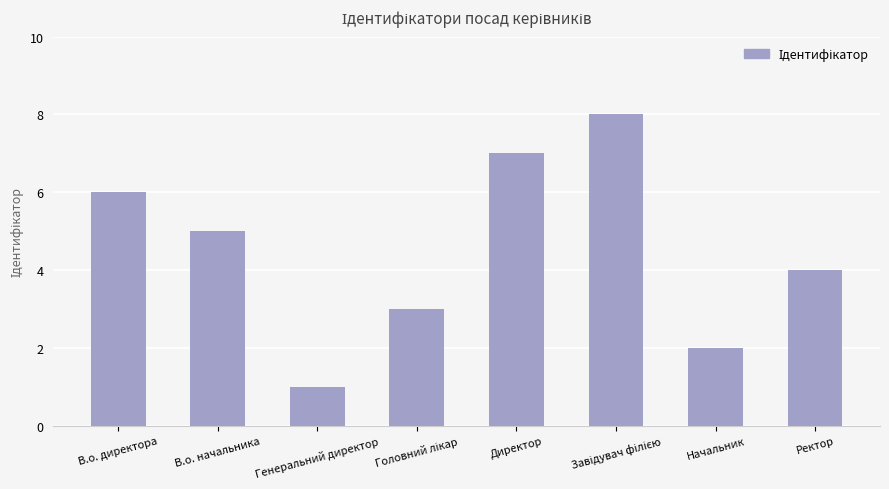

What is the label of the 2nd bar from the right?

Начальник